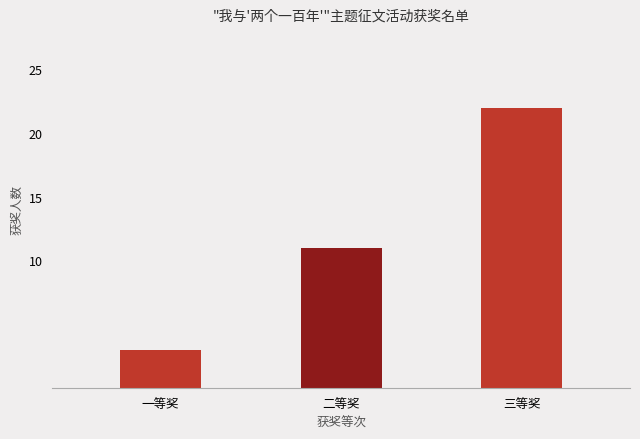

List the labels in order of value, largest first.

三等奖, 二等奖, 一等奖